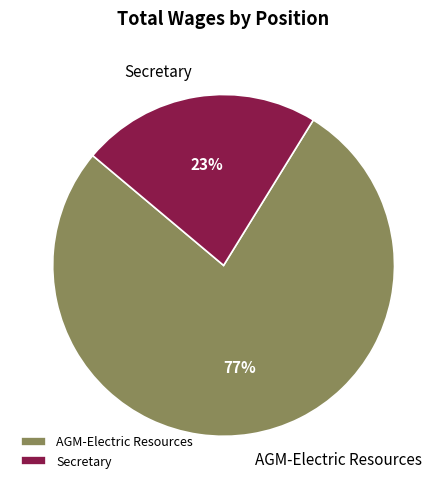

How many segments does this pie chart have?

2